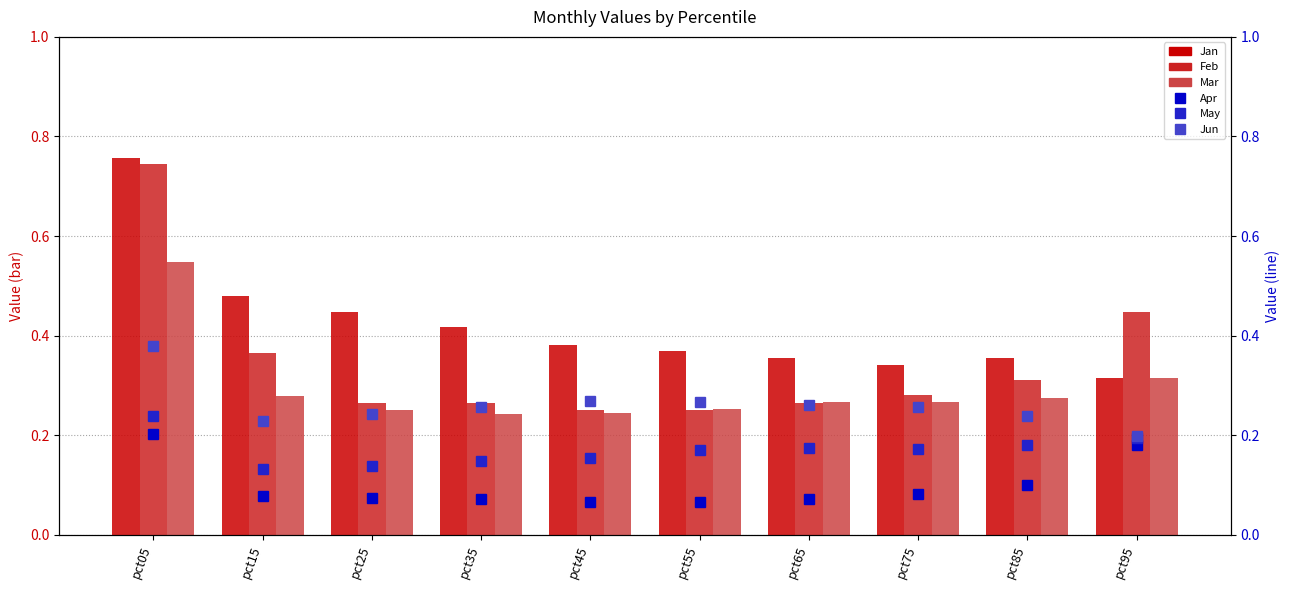

Rank the series at pct25 from lowest to highest value.

Apr, May, Jun, Mar, Feb, Jan